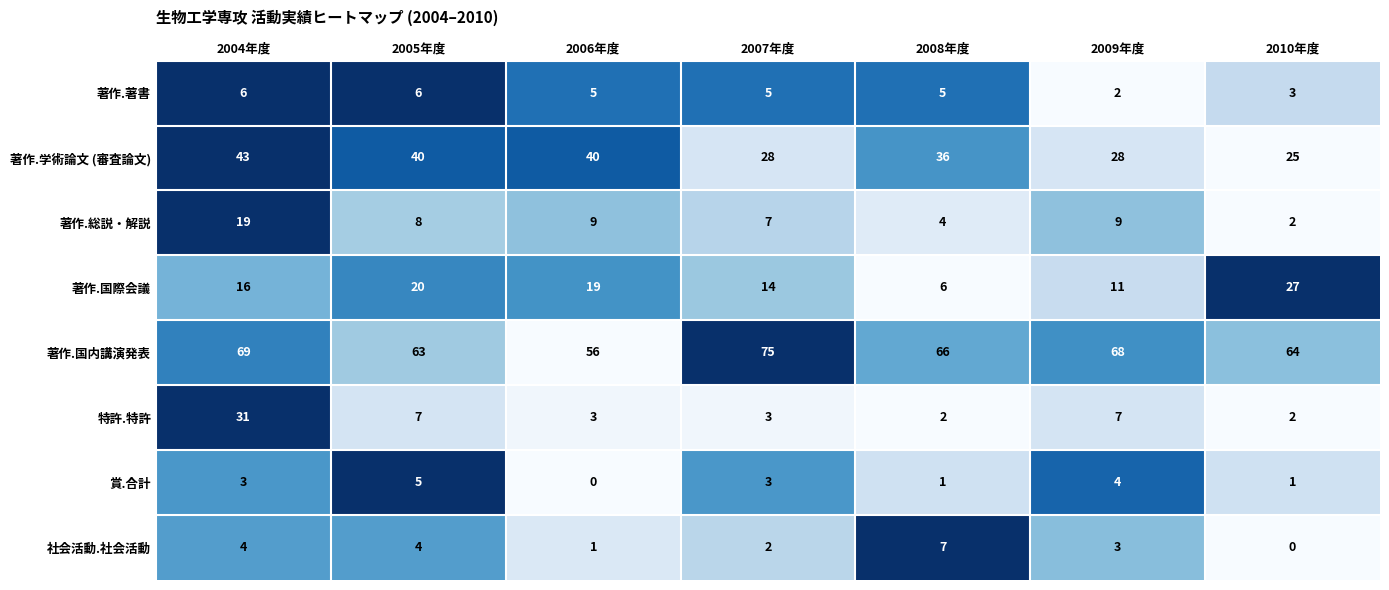

Which series has the largest range (max minus min)?

特許.特許